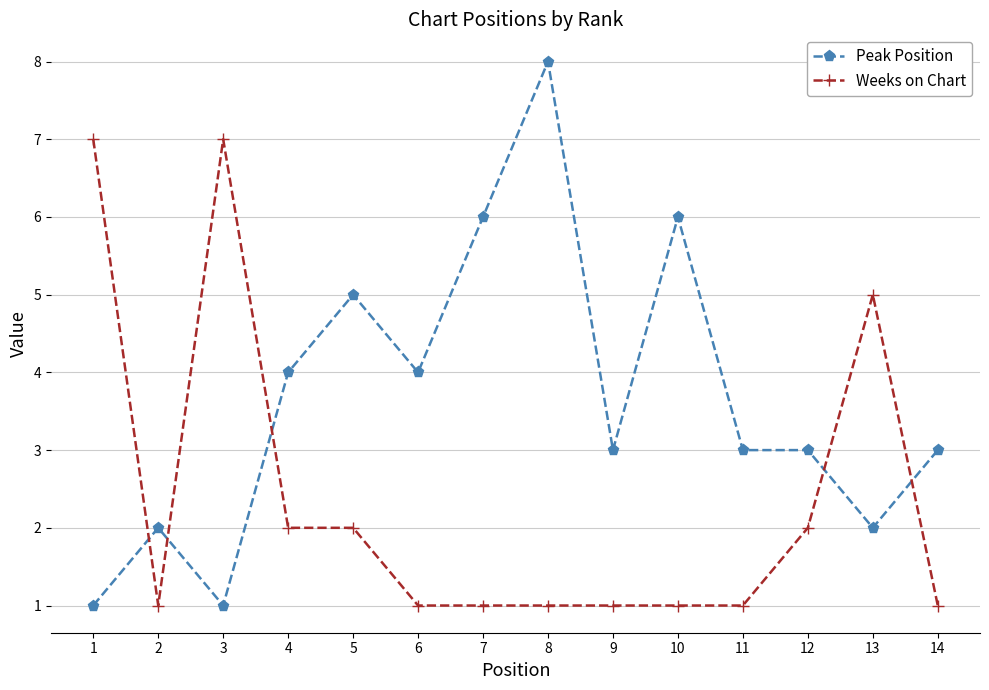

The value of Weeks on Chart at 5 is 3. True or false?

False